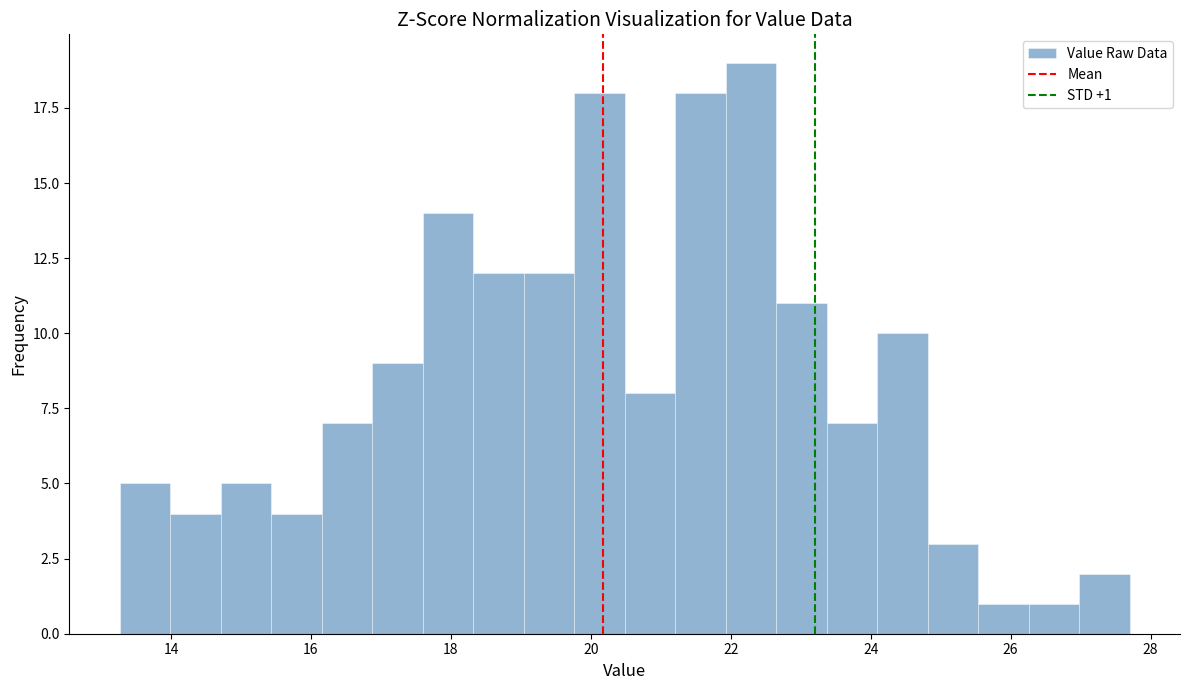

Around what value on the x-axis is the tallest bar? Give the approximate position of its centre, as read against the axis.

22.2